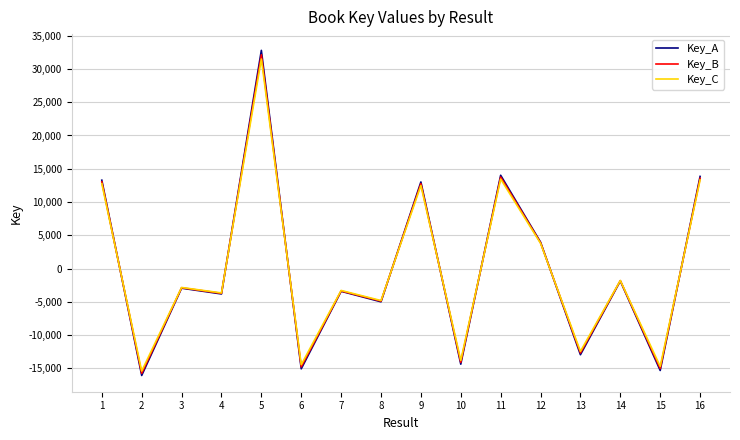

At which category is the sum across all series the highest?

5